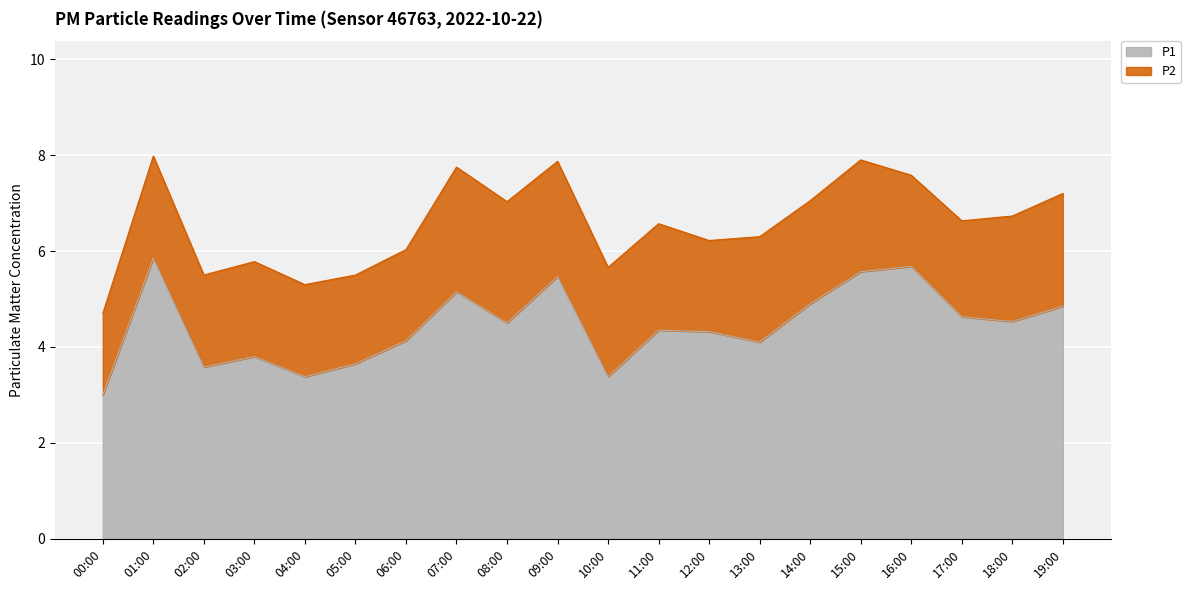

What is the value of the 3rd point from the left?

3.6